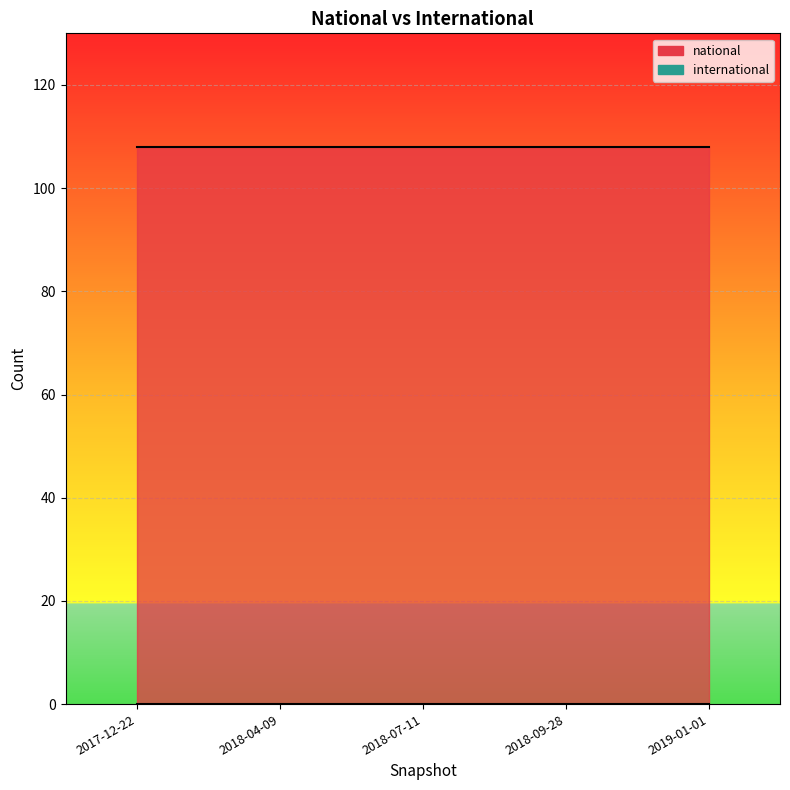

Reading right to left, transcribe all the data shown in this chart.

national: 108	108	108	108	108
international: 0	0	0	0	0